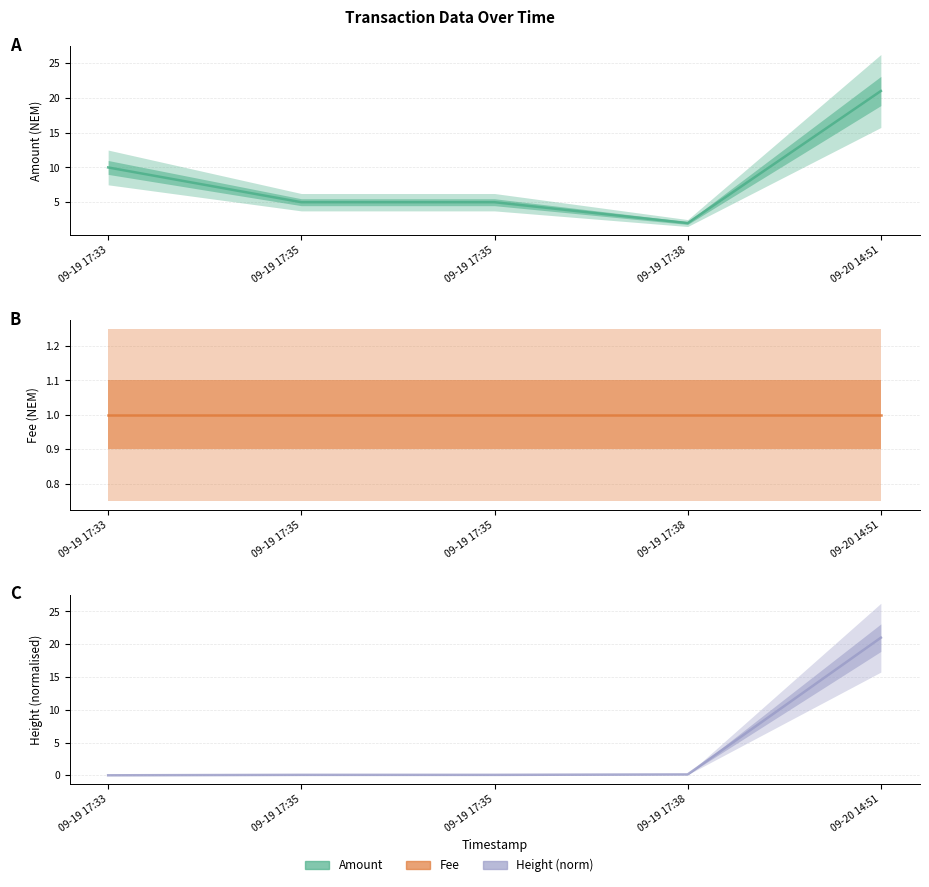

What is the value of the Fee line point at the 1st from the left?

1.0